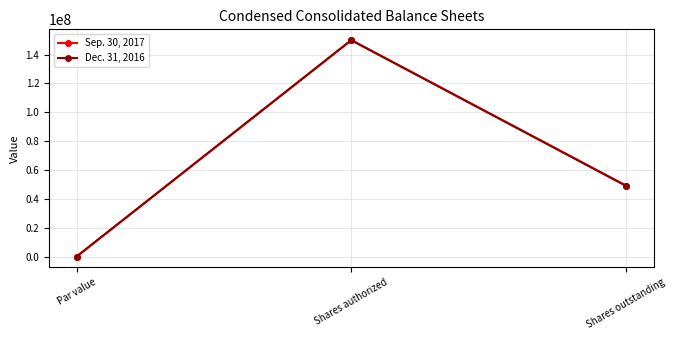

How many values in Sep. 30, 2017 are above zero?

2